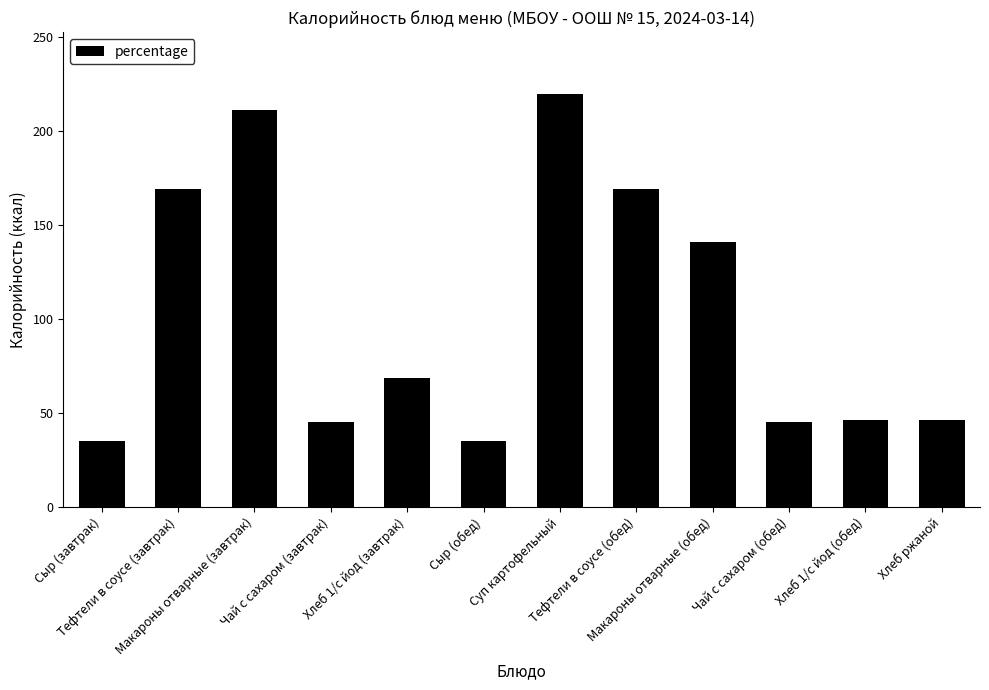

The chart shows a value of 65.9 at Хлеб 1/с йод (обед). True or false?

False